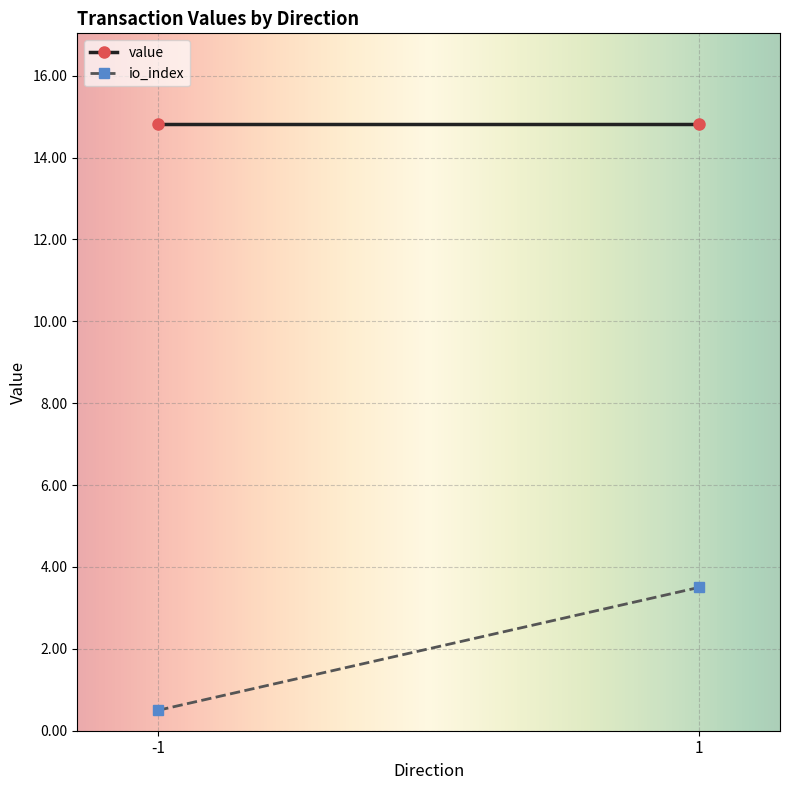

Which series changed the most between -1 and 1?

io_index